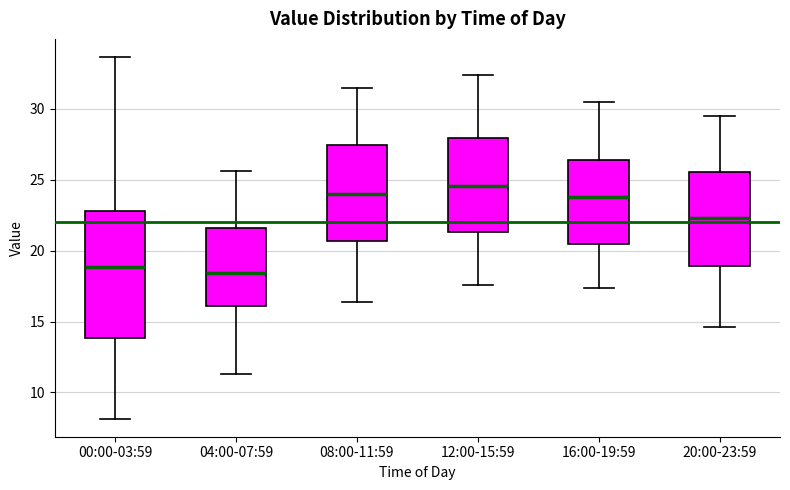

Reading left to right, read every box against the y-axis: the position of its median line, the range the box covers, and the ends of its whiskers. The values are not printed on the chart, so give them approximately, as read against the axis.

00:00-03:59: median 19.0, box 14.0 to 23.0, whiskers 8.0 to 33.5
04:00-07:59: median 18.5, box 16.0 to 21.5, whiskers 11.5 to 25.5
08:00-11:59: median 24.0, box 20.5 to 27.5, whiskers 16.5 to 31.5
12:00-15:59: median 24.5, box 21.5 to 28.0, whiskers 17.5 to 32.5
16:00-19:59: median 24.0, box 20.5 to 26.5, whiskers 17.5 to 30.5
20:00-23:59: median 22.5, box 19.0 to 25.5, whiskers 14.5 to 29.5